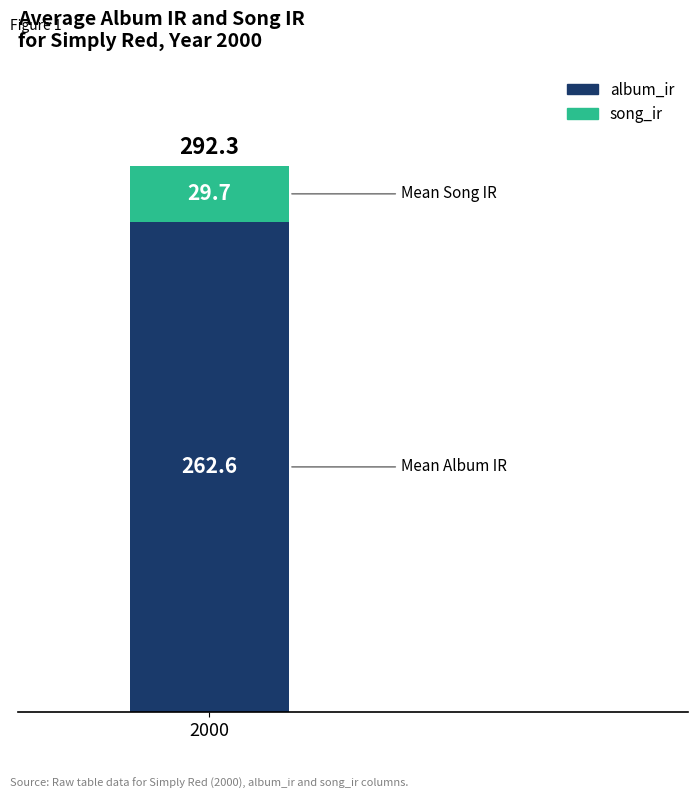

What is the minimum value for album_ir?

262.6